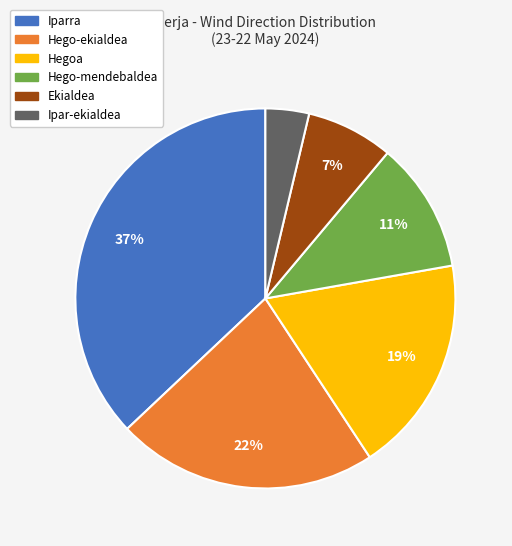

Which has a higher value, Hego-ekialdea or Ipar-ekialdea?

Hego-ekialdea